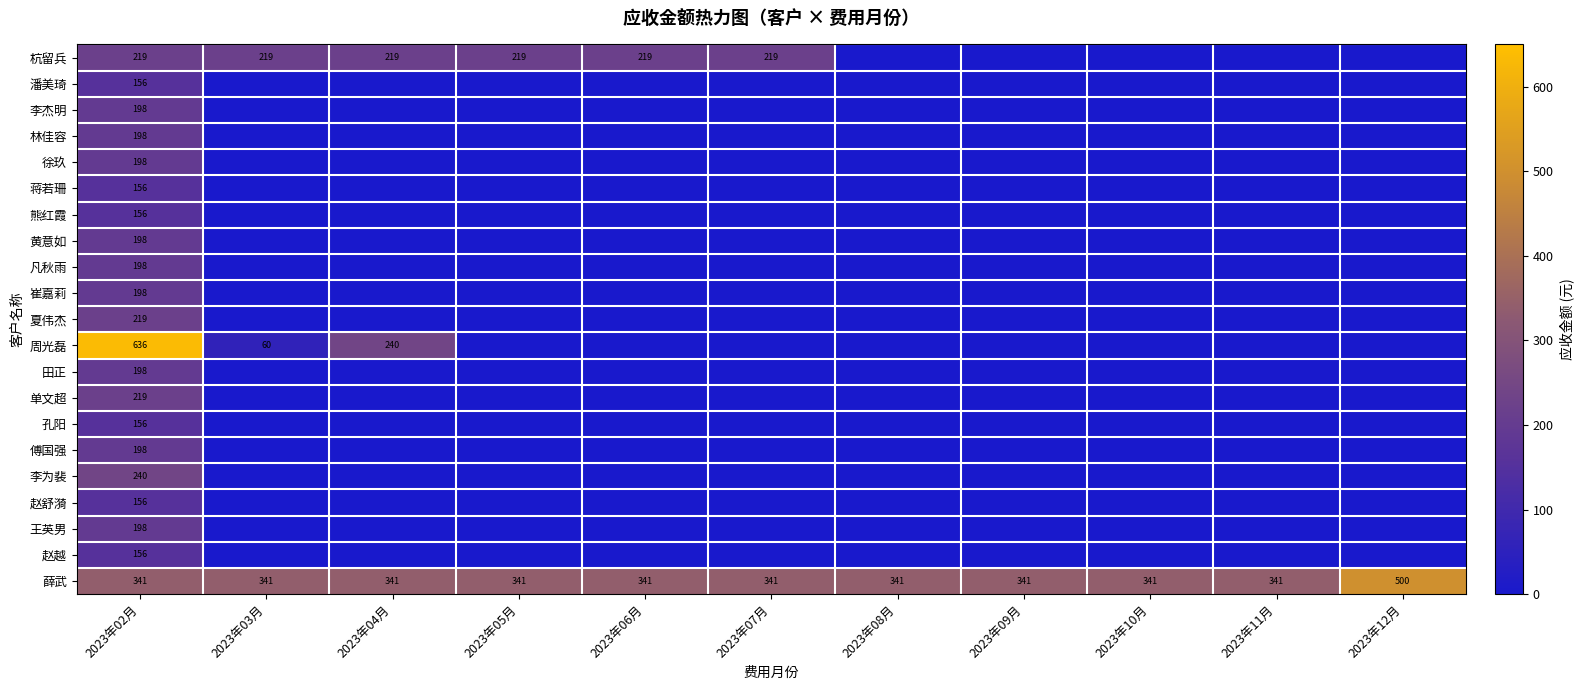

Is it true that 薛武 equals 341 at 2023年04月?

True